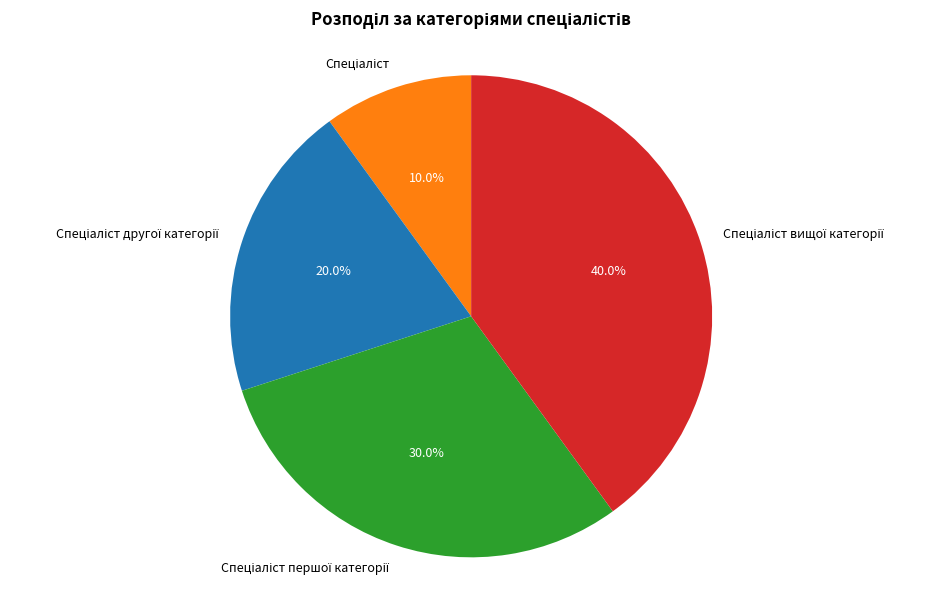

Does any single category account for the majority?

No